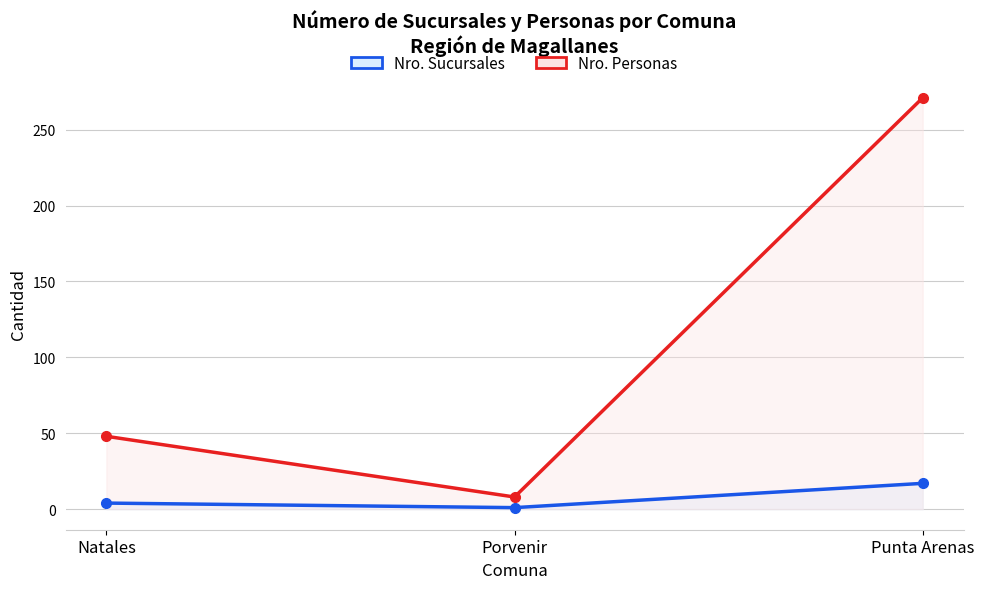

The Nro. Personas series shows 8 at Porvenir. True or false?

True